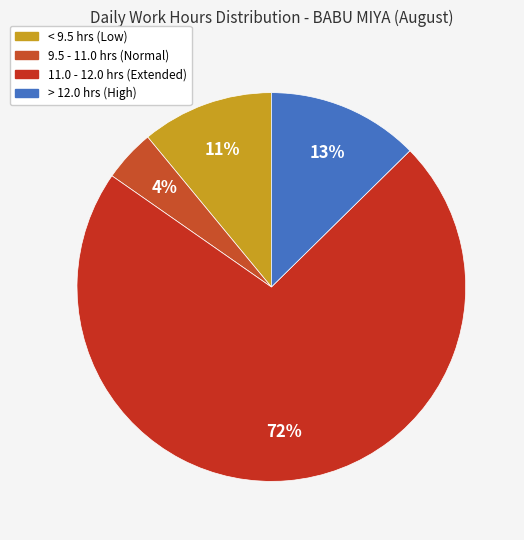

What is the smallest slice in the pie chart?

9.5 - 11.0 hrs (Normal)